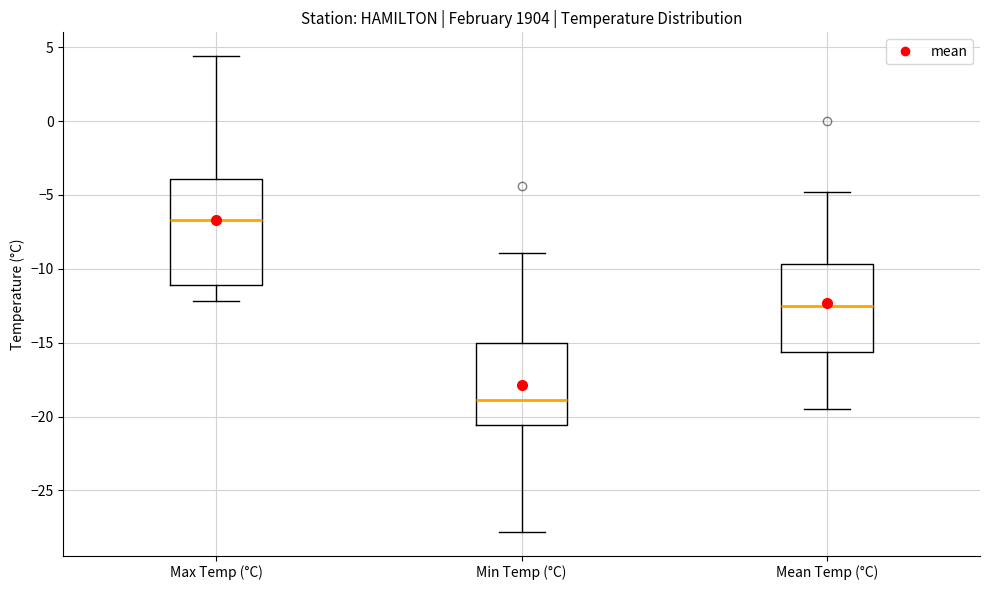

Reading left to right, transcribe this box plot: for each box, give where its median line is, the range the box spans, and where its two whiskers end, as read against the y-axis. The values are not printed on the chart, so give them approximately, as read against the axis.

Max Temp (°C): median -6.5, box -11.0 to -4.0, whiskers -12.0 to 4.5
Min Temp (°C): median -19.0, box -20.5 to -15.0, whiskers -28.0 to -9.0
Mean Temp (°C): median -12.5, box -15.5 to -9.5, whiskers -19.5 to -5.0